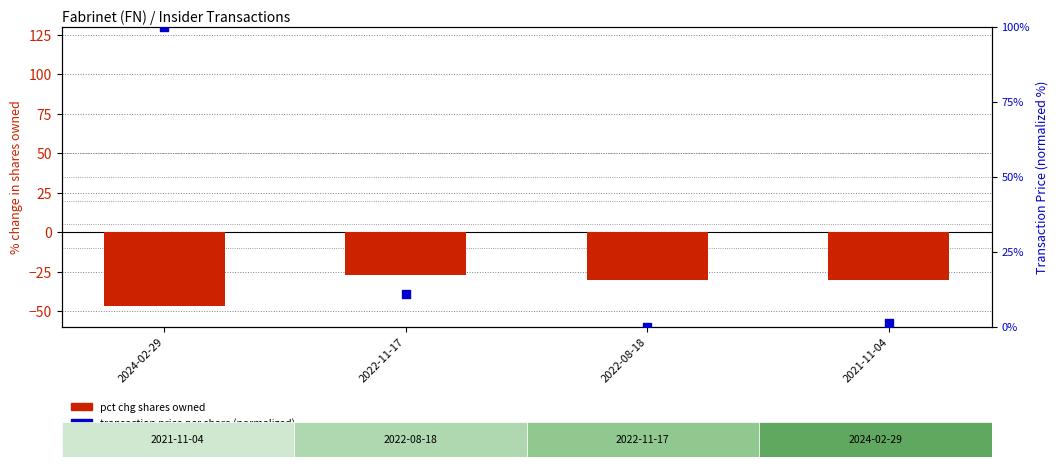

Which series reaches the maximum Y coordinate?

transaction price (normalized)